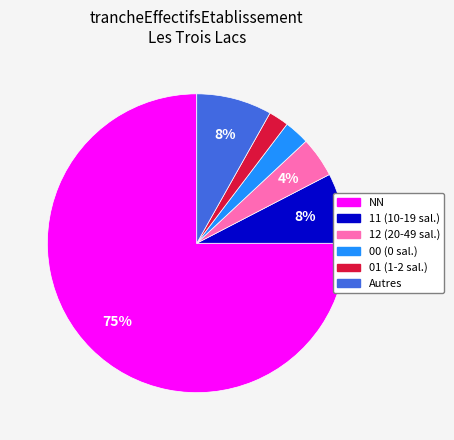

Is there any slice that represents more than half of the pie?

Yes